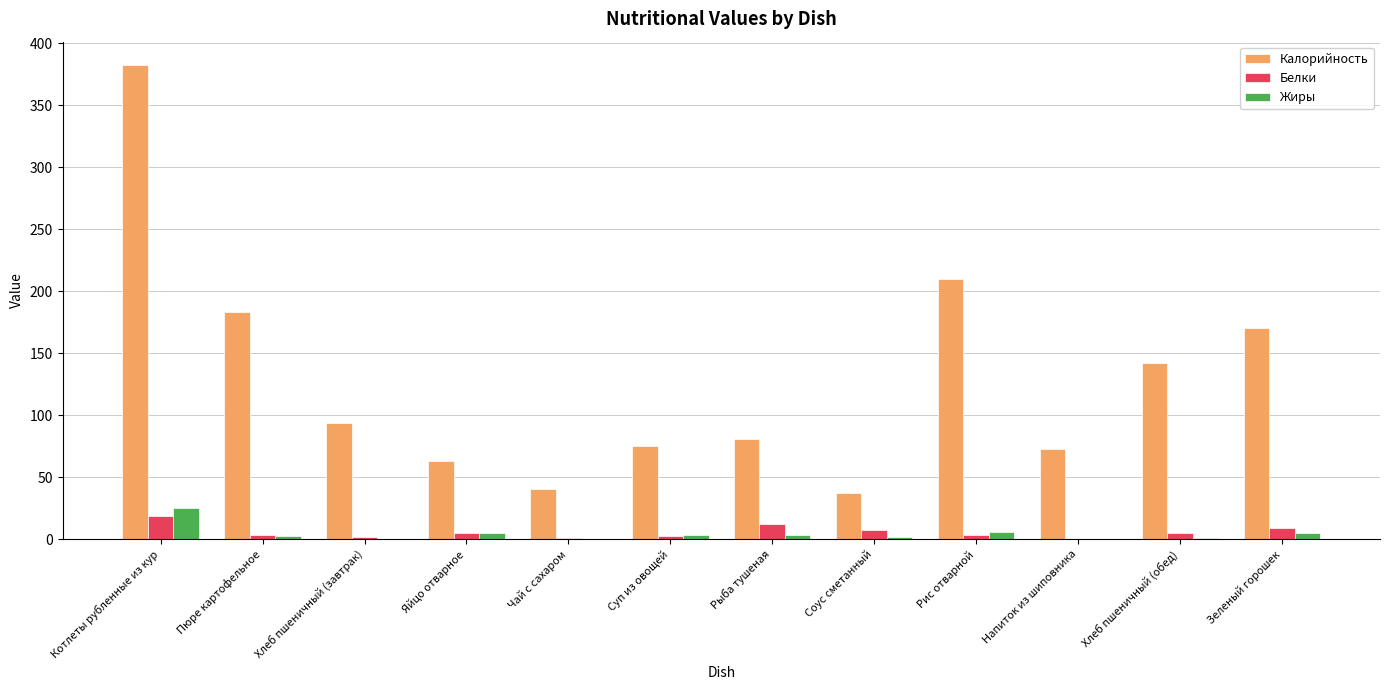

At which category is the sum across all series the highest?

Котлеты рубленные из кур